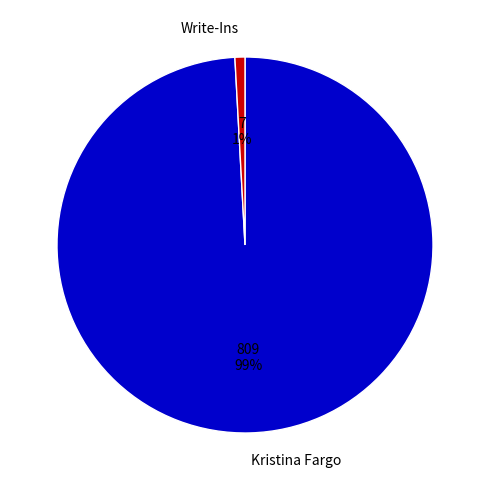

To the nearest percent, what is the average slice percentage?

50%